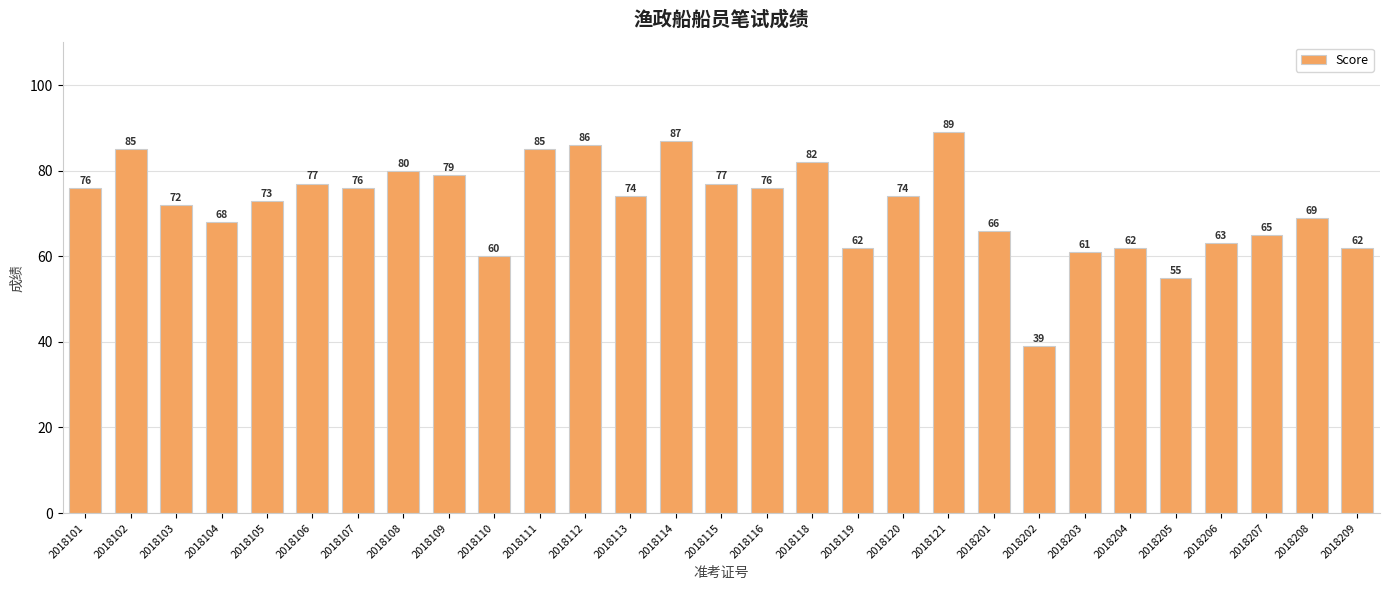

Which label corresponds to the smallest value in the chart?

2018202